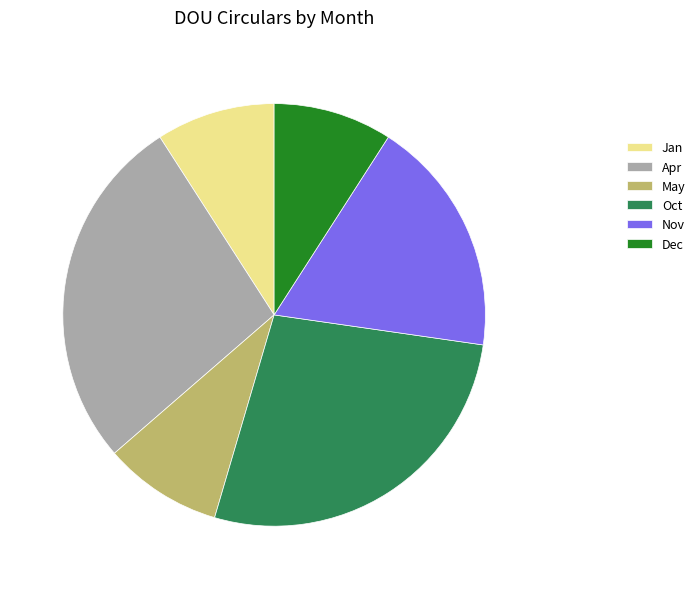

Between Jan and Apr, which is larger?

Apr